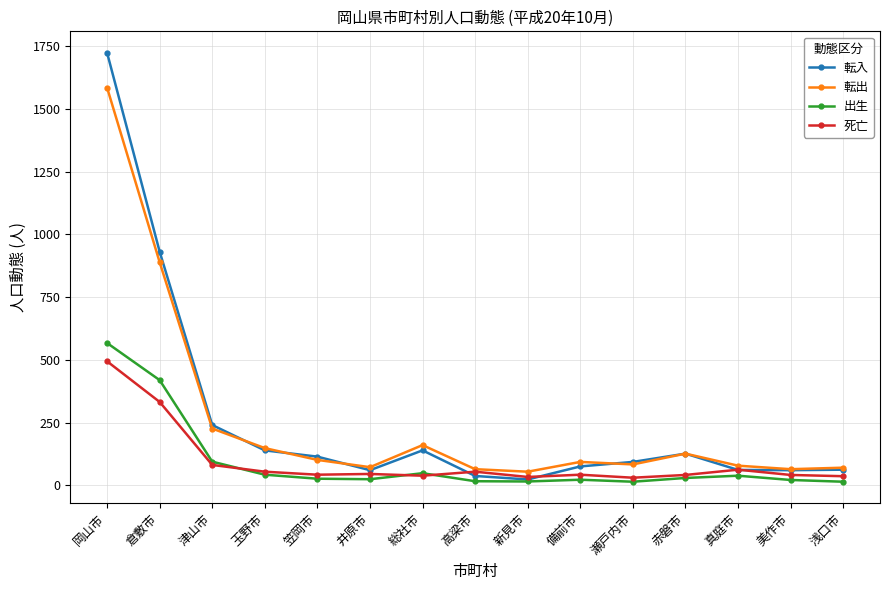

List the series in order of their peak value, highest first.

転入, 転出, 出生, 死亡